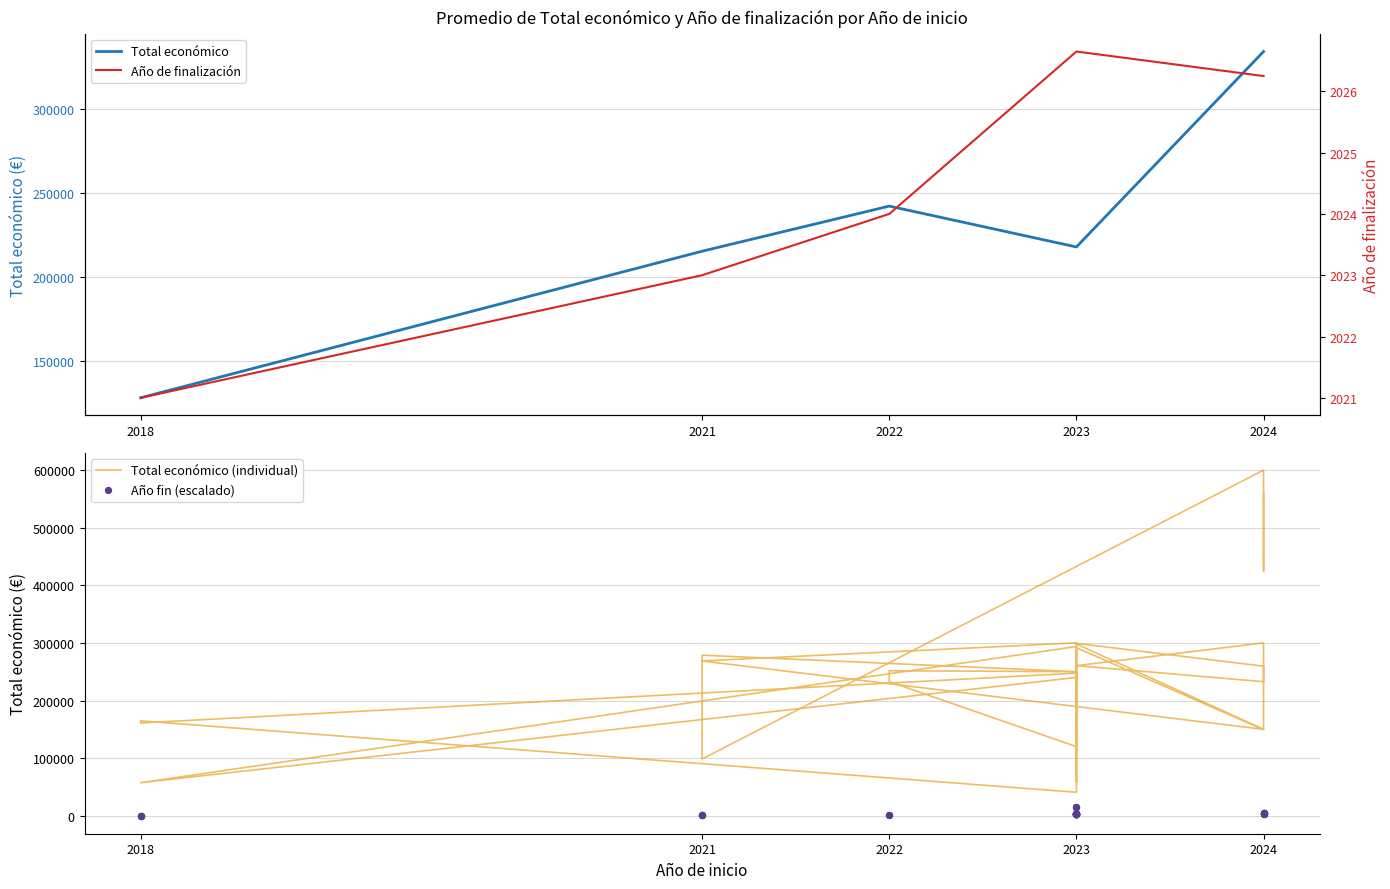

Which series reaches the minimum Y coordinate?

Año de finalización